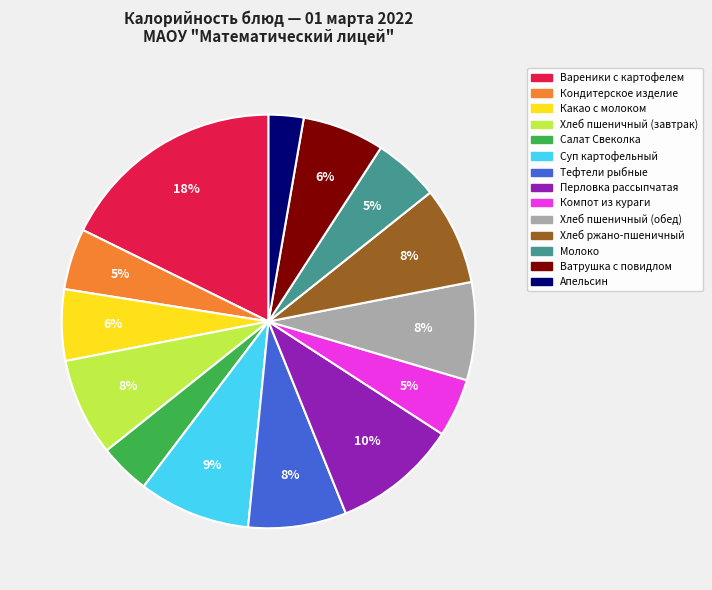

To the nearest percent, what is the average slice percentage?

7%